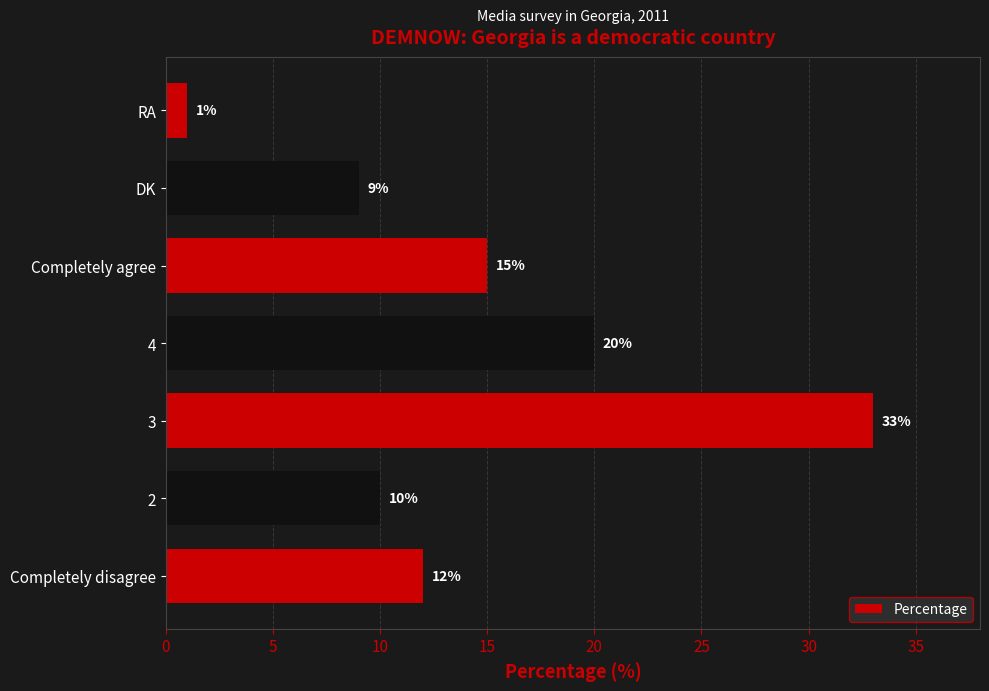

True or false: the data shows 20 at 4.

True